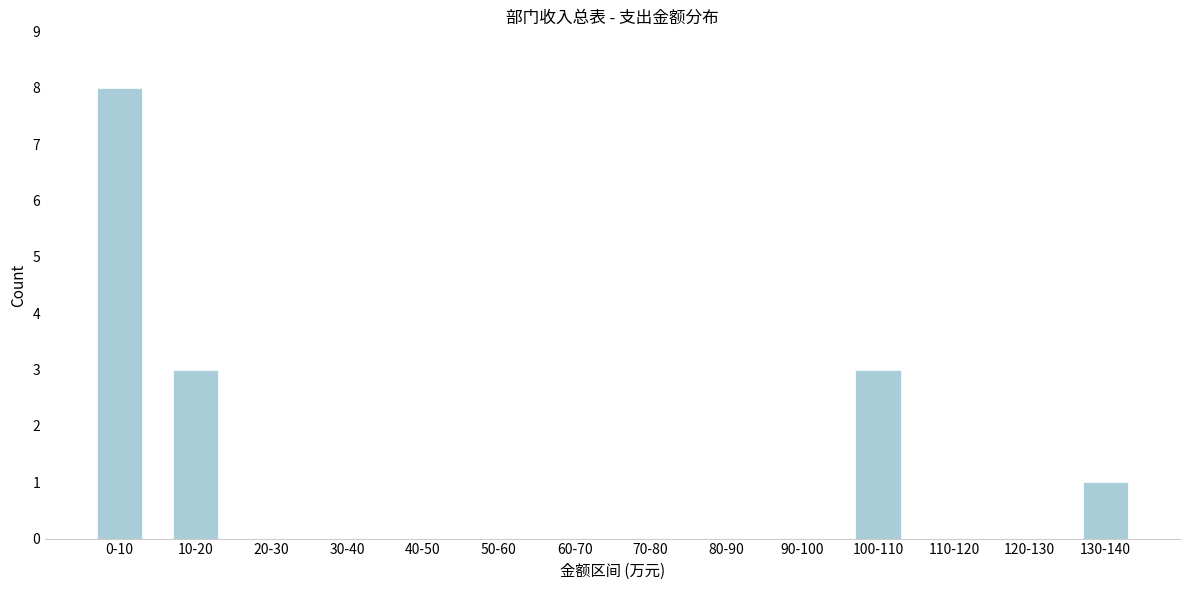

Reading right to left, what are all the values shown in this chart?

130-140=1	120-130=0	110-120=0	100-110=3	90-100=0	80-90=0	70-80=0	60-70=0	50-60=0	40-50=0	30-40=0	20-30=0	10-20=3	0-10=8